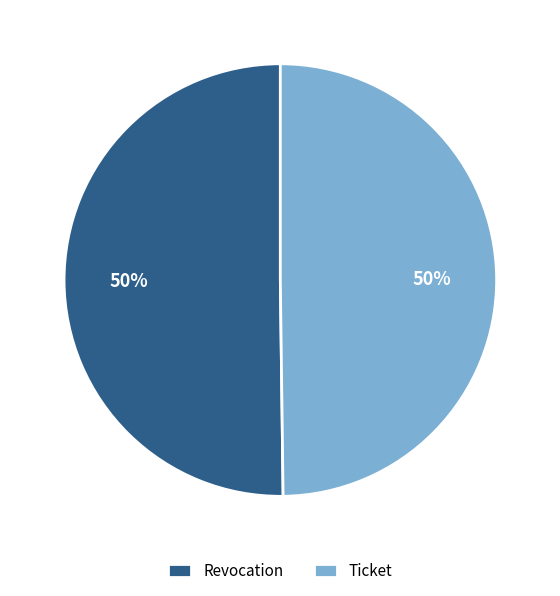

To the nearest percent, what percentage of the pie is Revocation?

50%